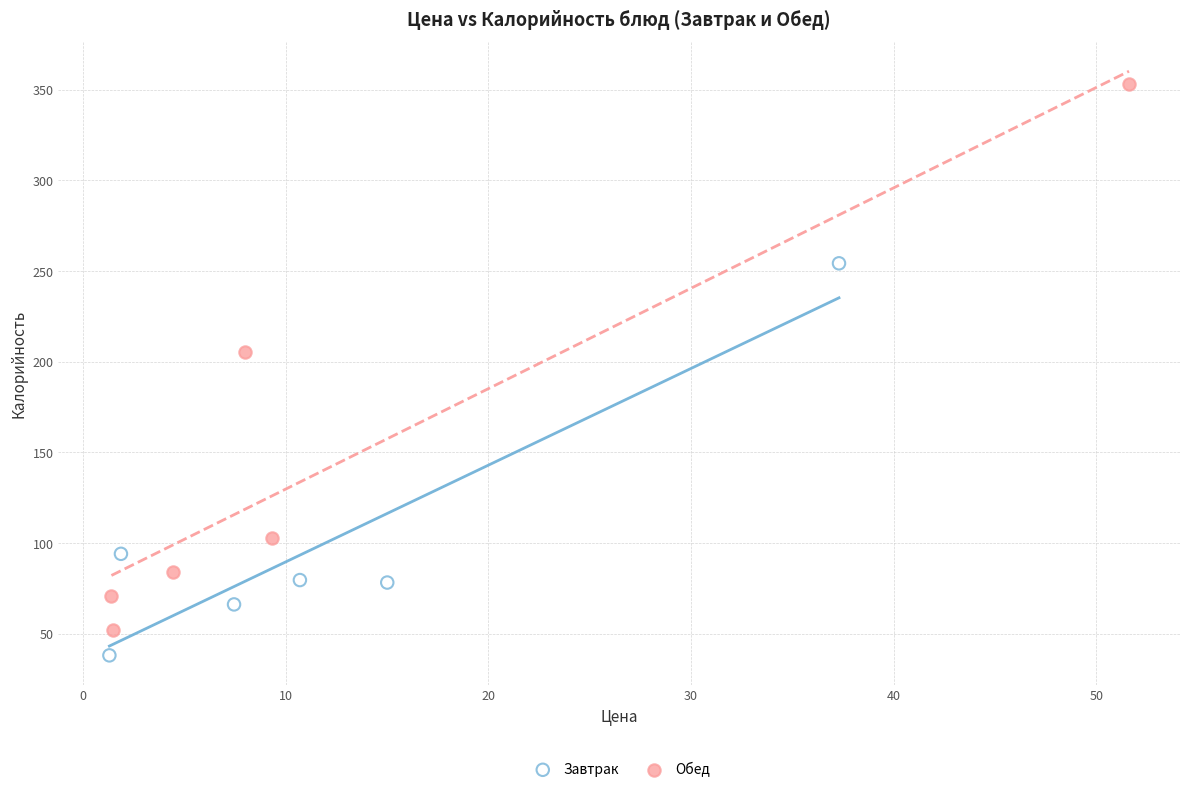

Which series reaches the maximum Y coordinate?

Обед